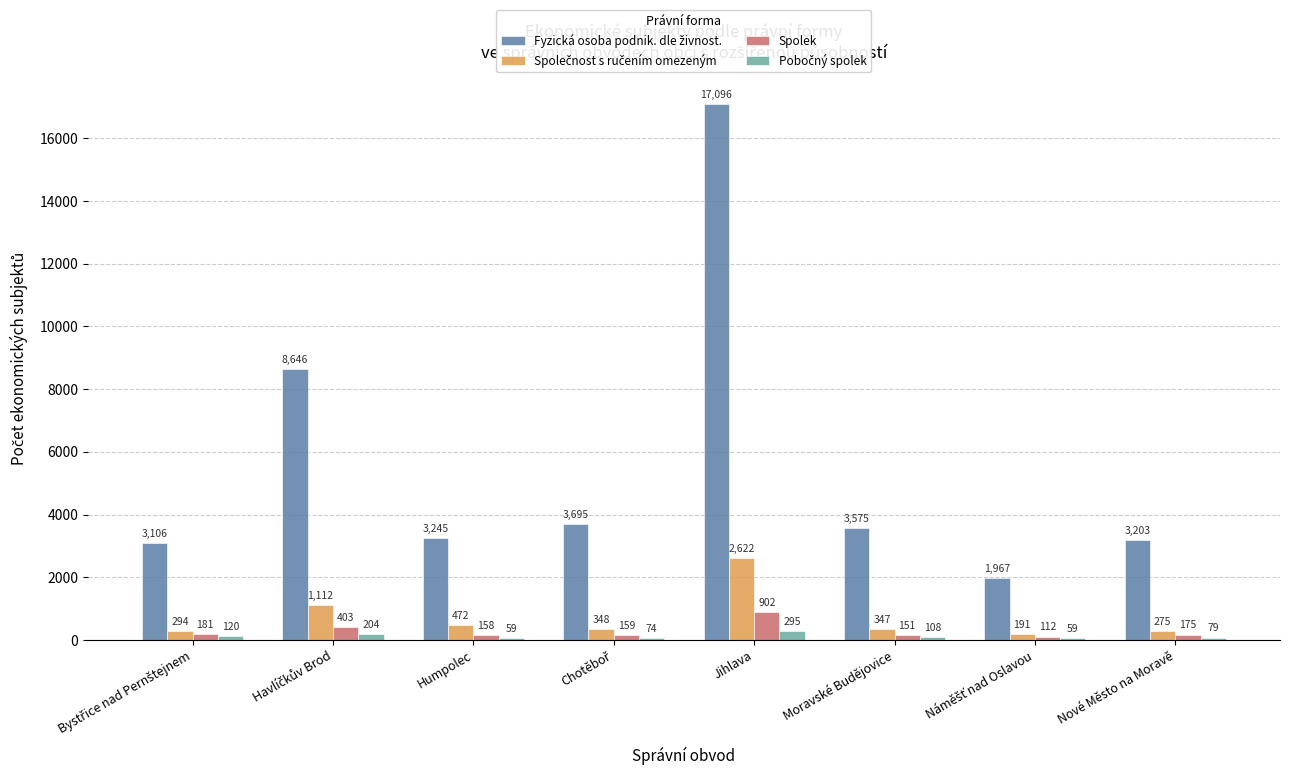

At which category is the sum across all series the highest?

Jihlava